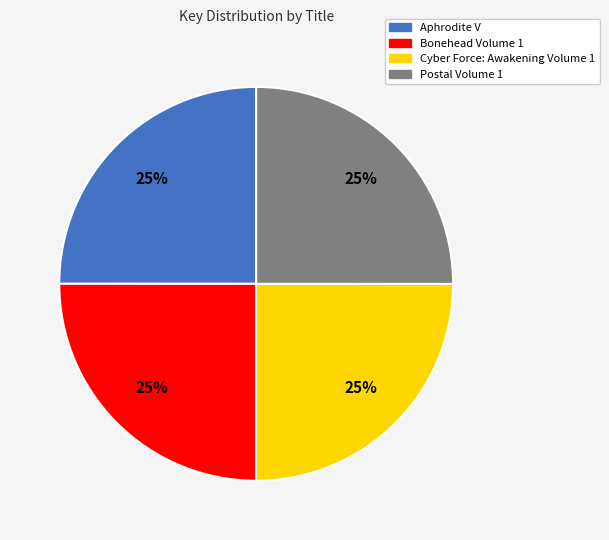

Is there any slice that represents more than half of the pie?

No